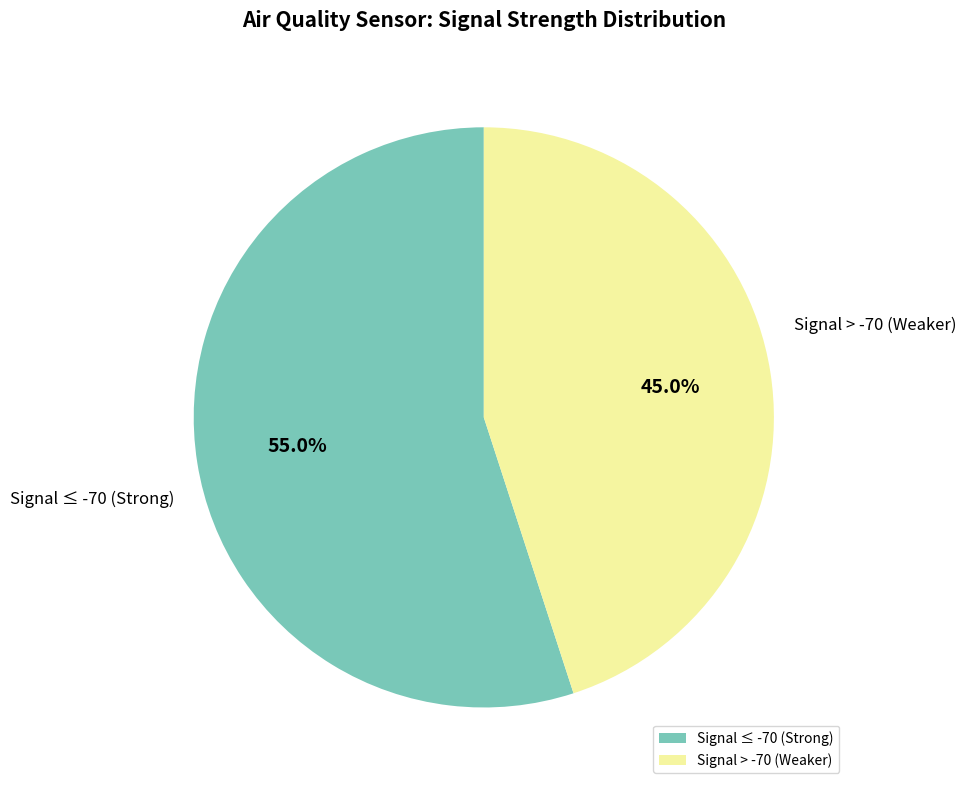

Is the sum of Signal ≤ -70 (Strong) and Signal > -70 (Weaker) greater than half?

Yes